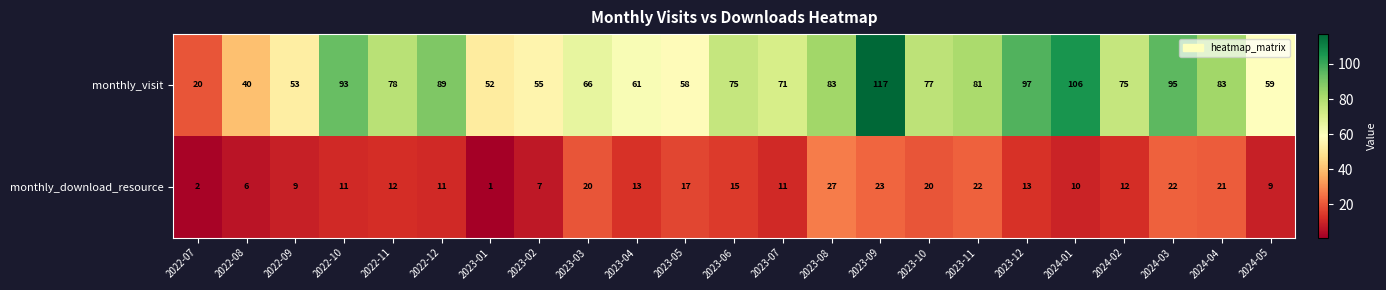

True or false: monthly_download_resource has a value of 34 at 2023-03.

False